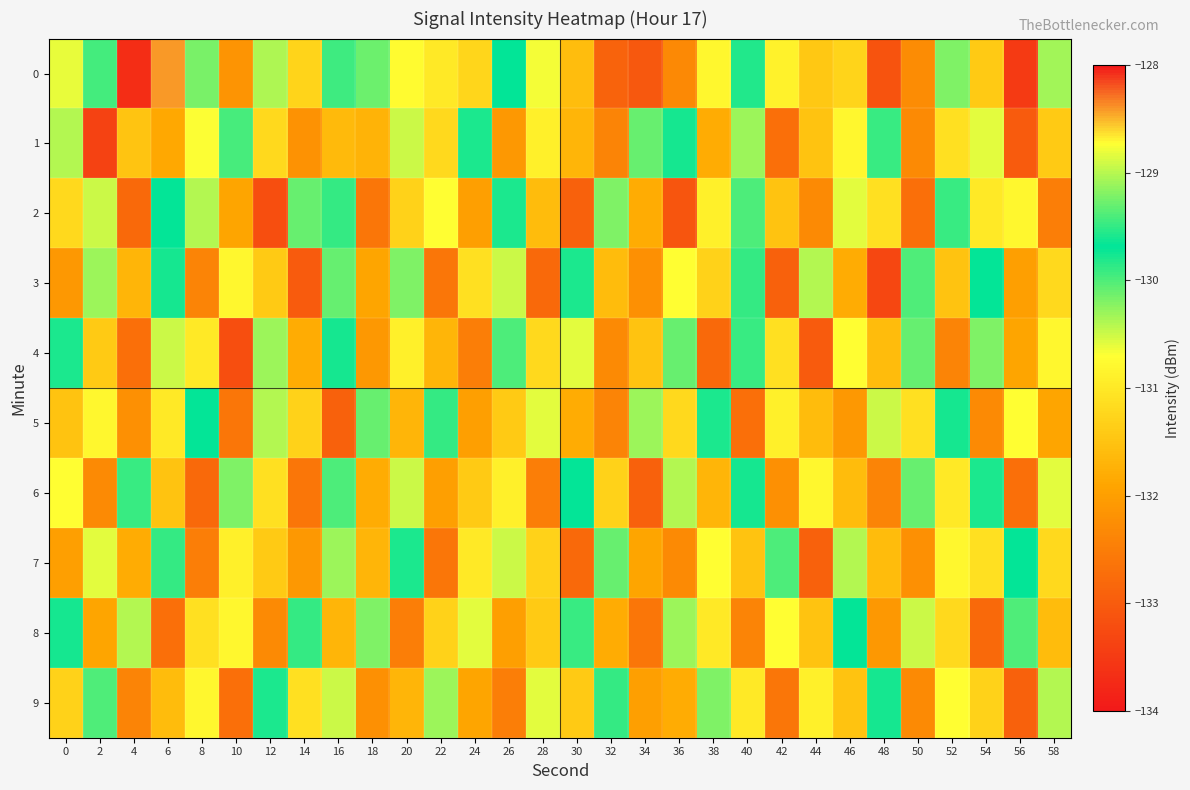

At how many categories does at least one series exceed -131?

30